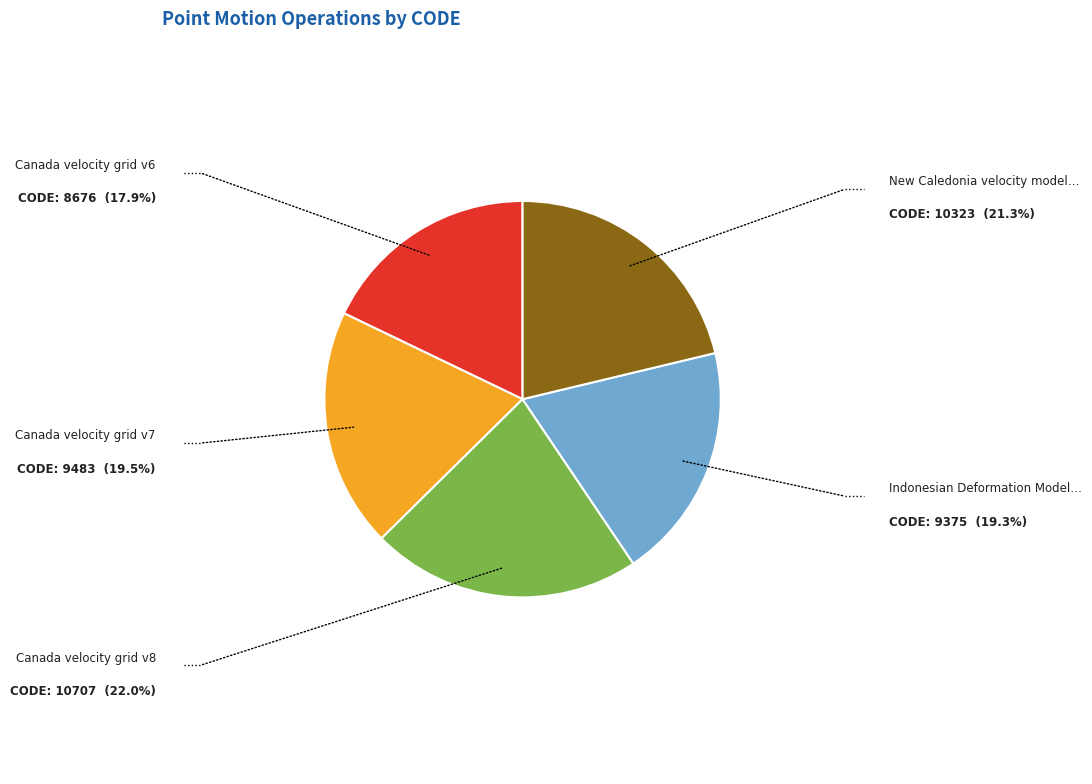

Is there any slice that represents more than half of the pie?

No